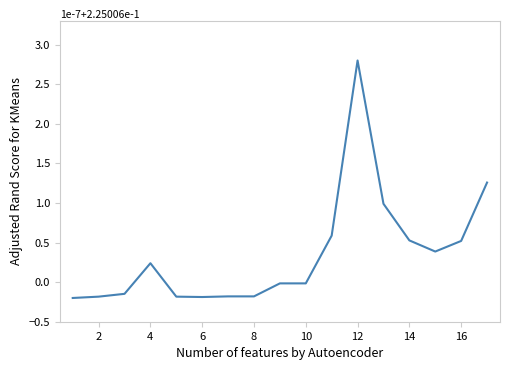

What is the greatest value displayed?

2.8